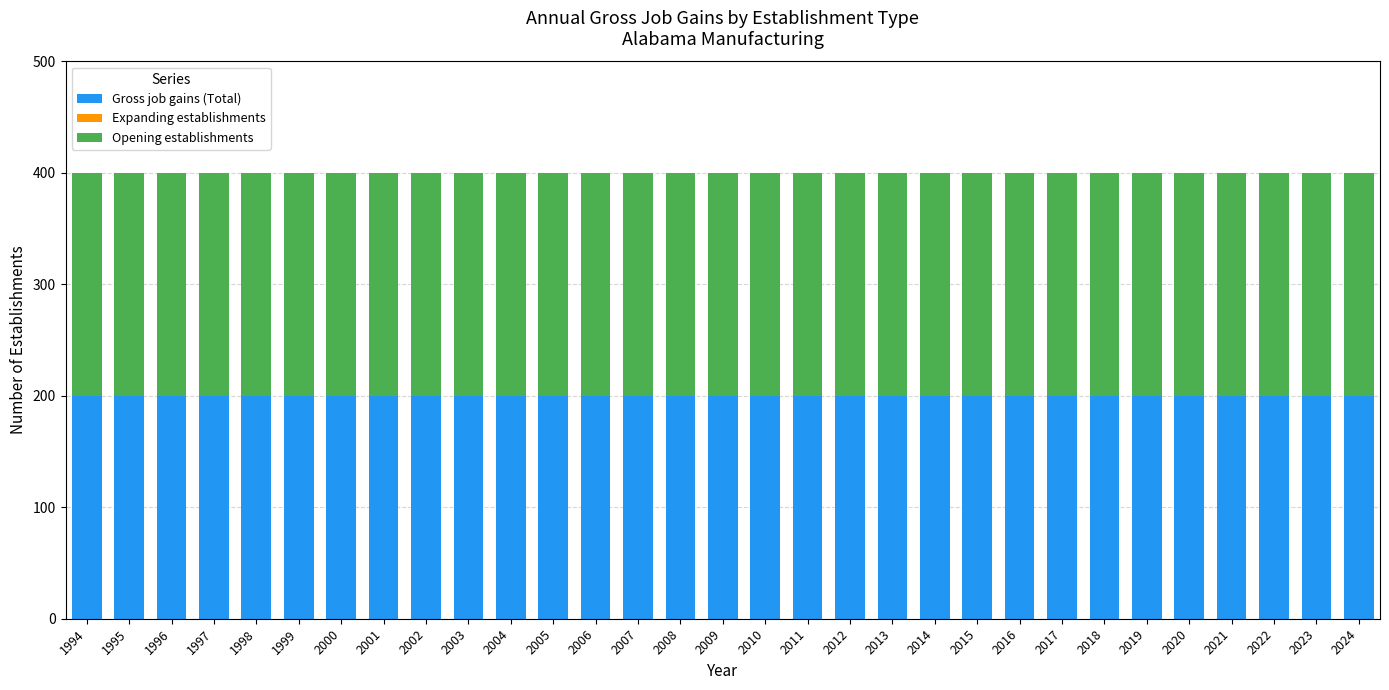

Which label corresponds to the smallest value in the chart?

1994